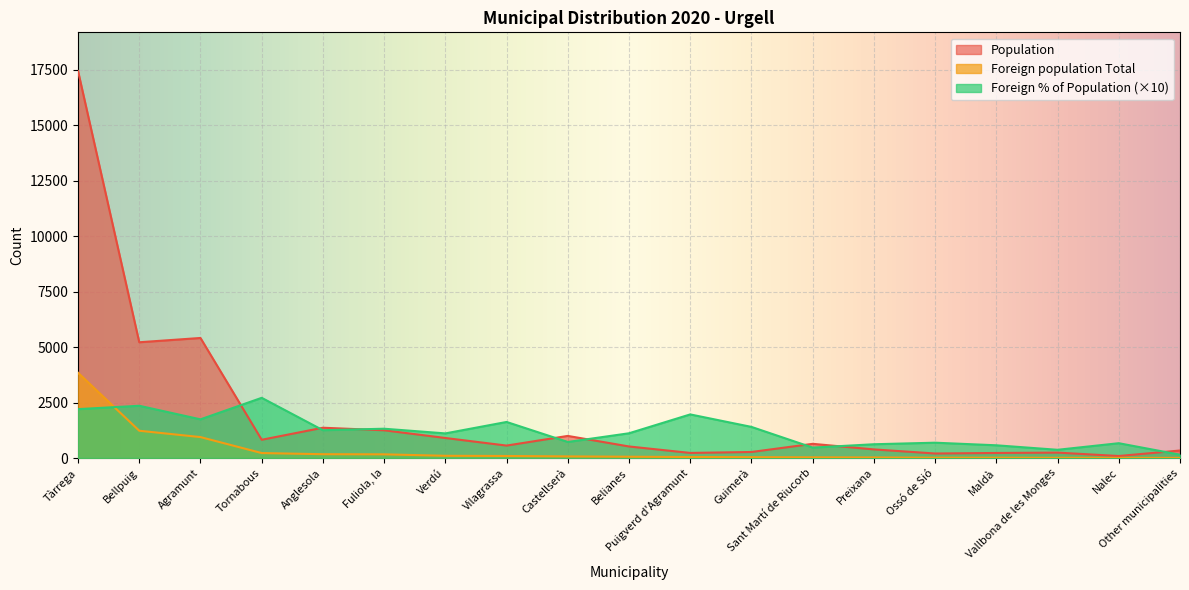

True or false: Foreign population Total has a value of 9 at Vallbona de les Monges.

True